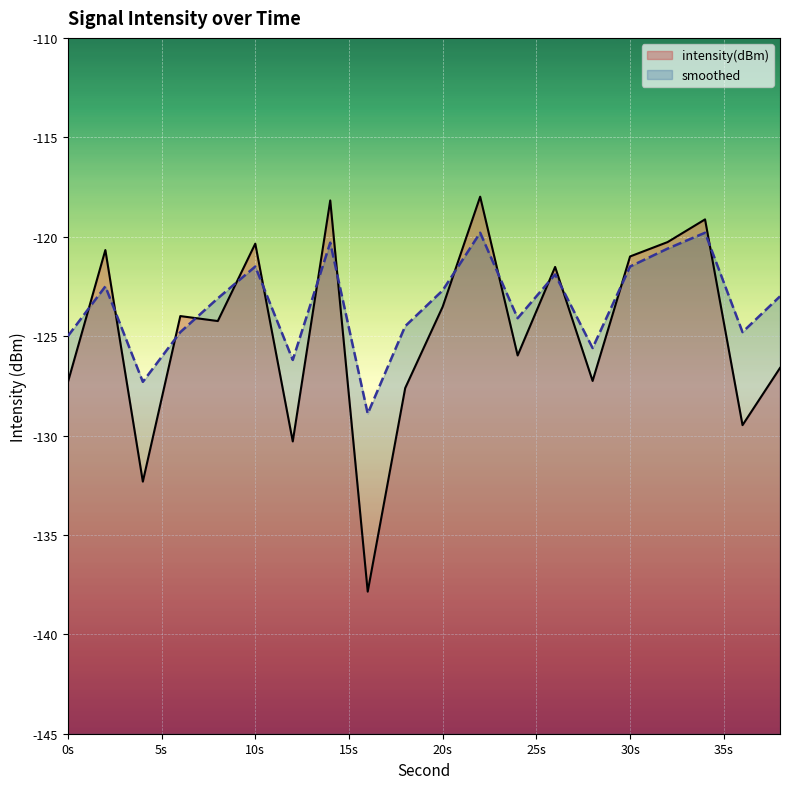

Which series changed the most between 28 and 34?

intensity(dBm)